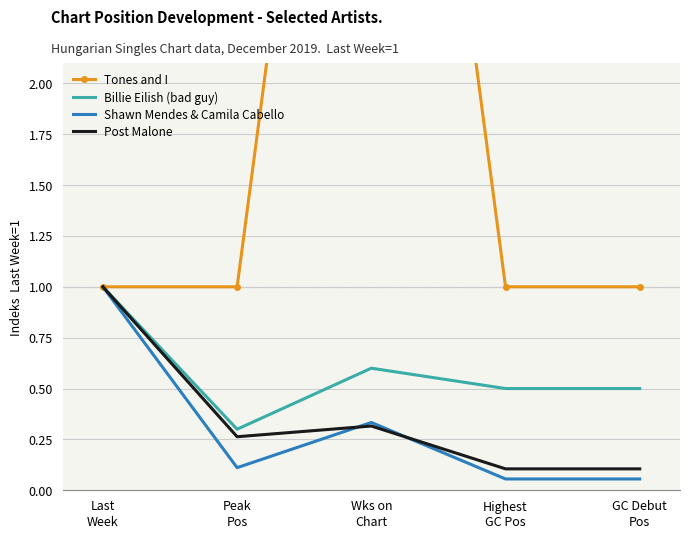

What is the total value across all series at Highest
GC Pos?

1.7